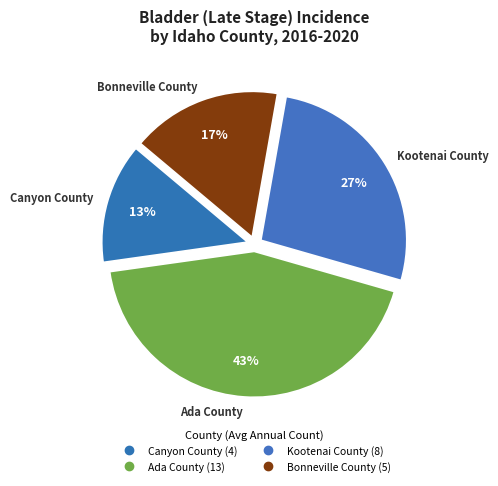

How many slices are in this pie chart?

4